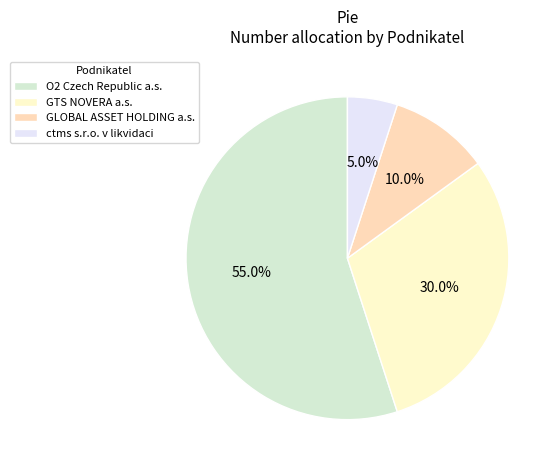

Which category has the smallest portion of the pie?

ctms s.r.o. v likvidaci